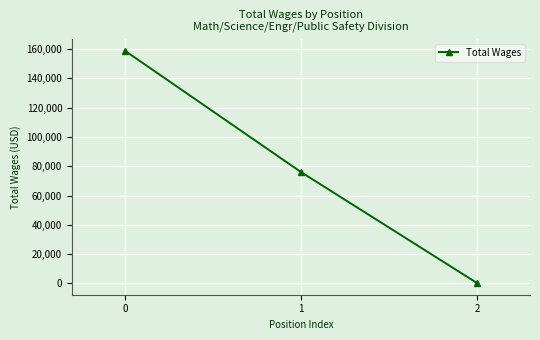

Reading left to right, what are all the values shown in this chart?

158915	76012	196